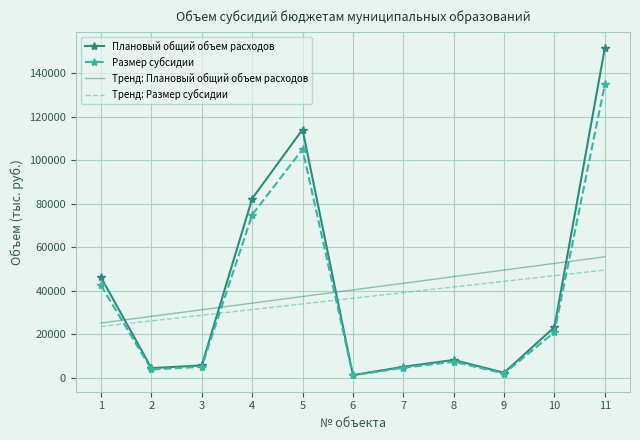

How many series are shown in this chart?

4